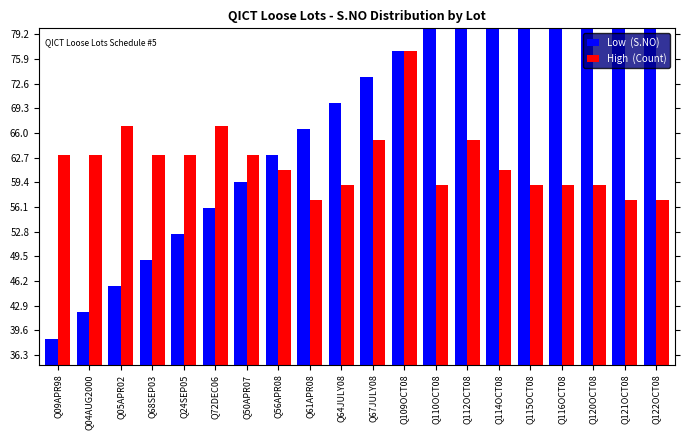

What is the difference between the second highest and minimum values in the High  (Count) series?

10.0